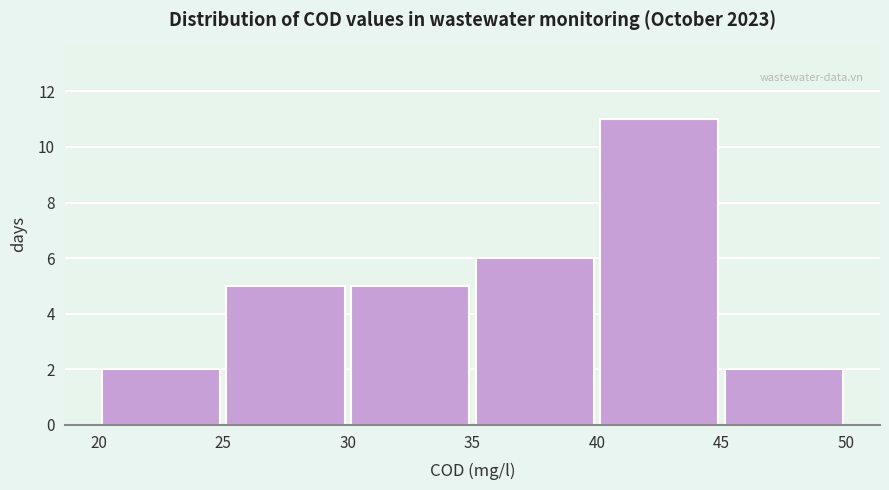

Reading left to right, list every bar in this chart as the range it spans on the x-axis followed by its height. The values are not printed on the chart, so give them approximately, as read against the axis.

20 to 25: 2
25 to 30: 5
30 to 35: 5
35 to 40: 6
40 to 45: 11
45 to 50: 2